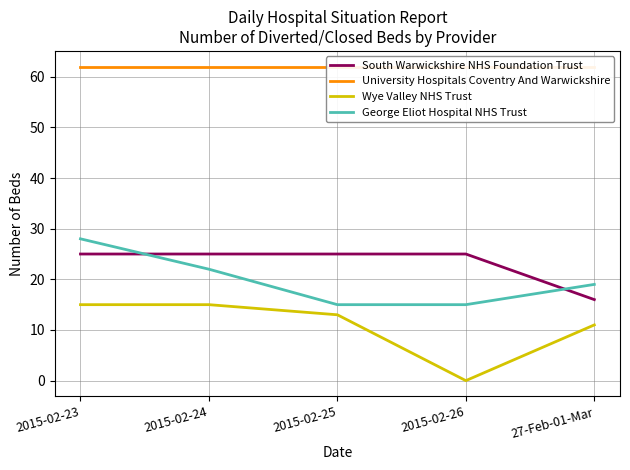

At which category is the sum across all series the highest?

2015-02-23